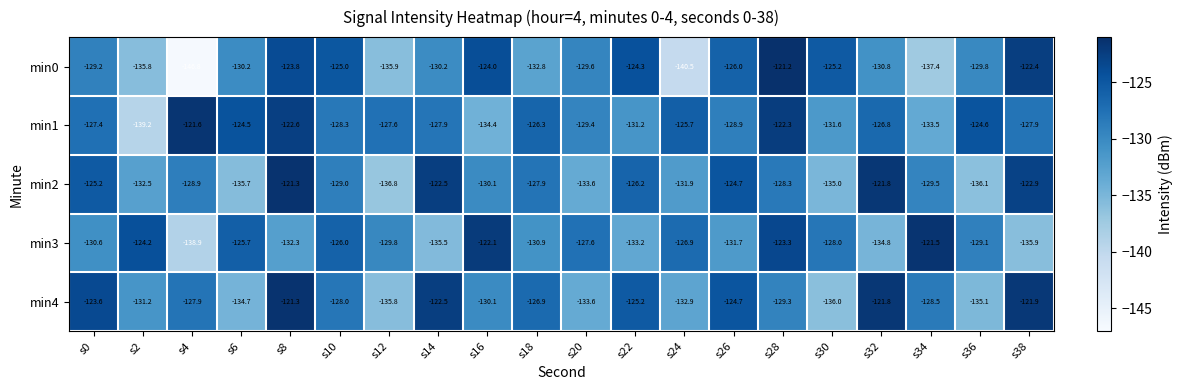

Where does the min4 series first go above -128?

s0